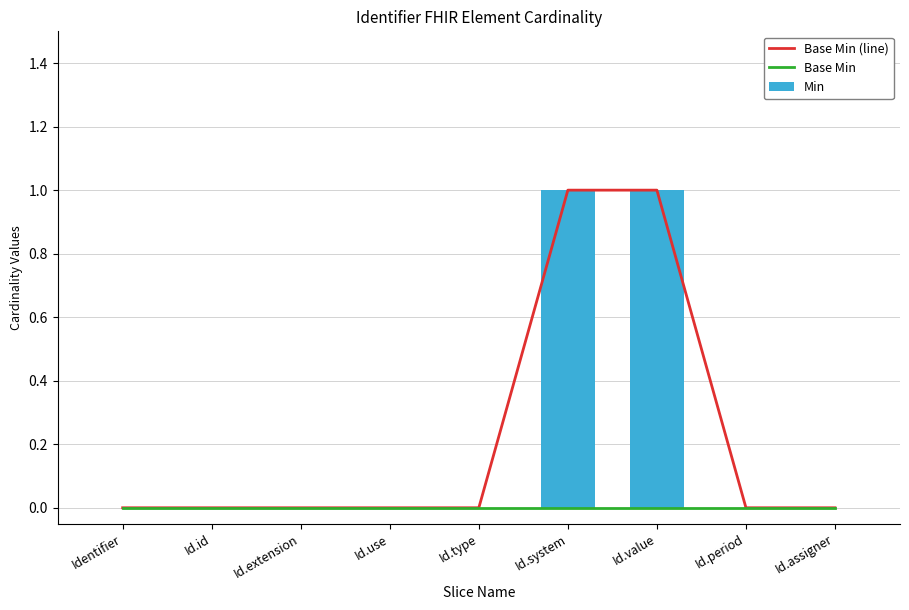

What position from the left is Id.period?

8